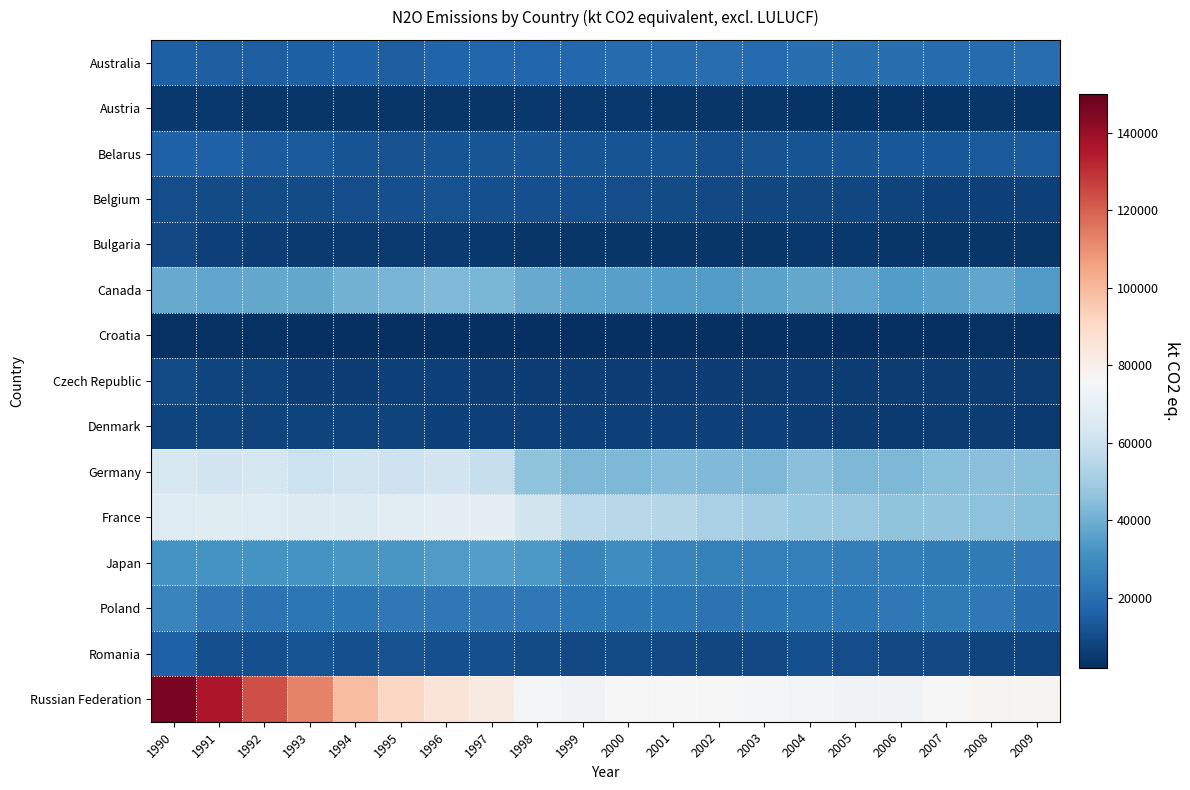

How many distinct data groups are displayed?

15